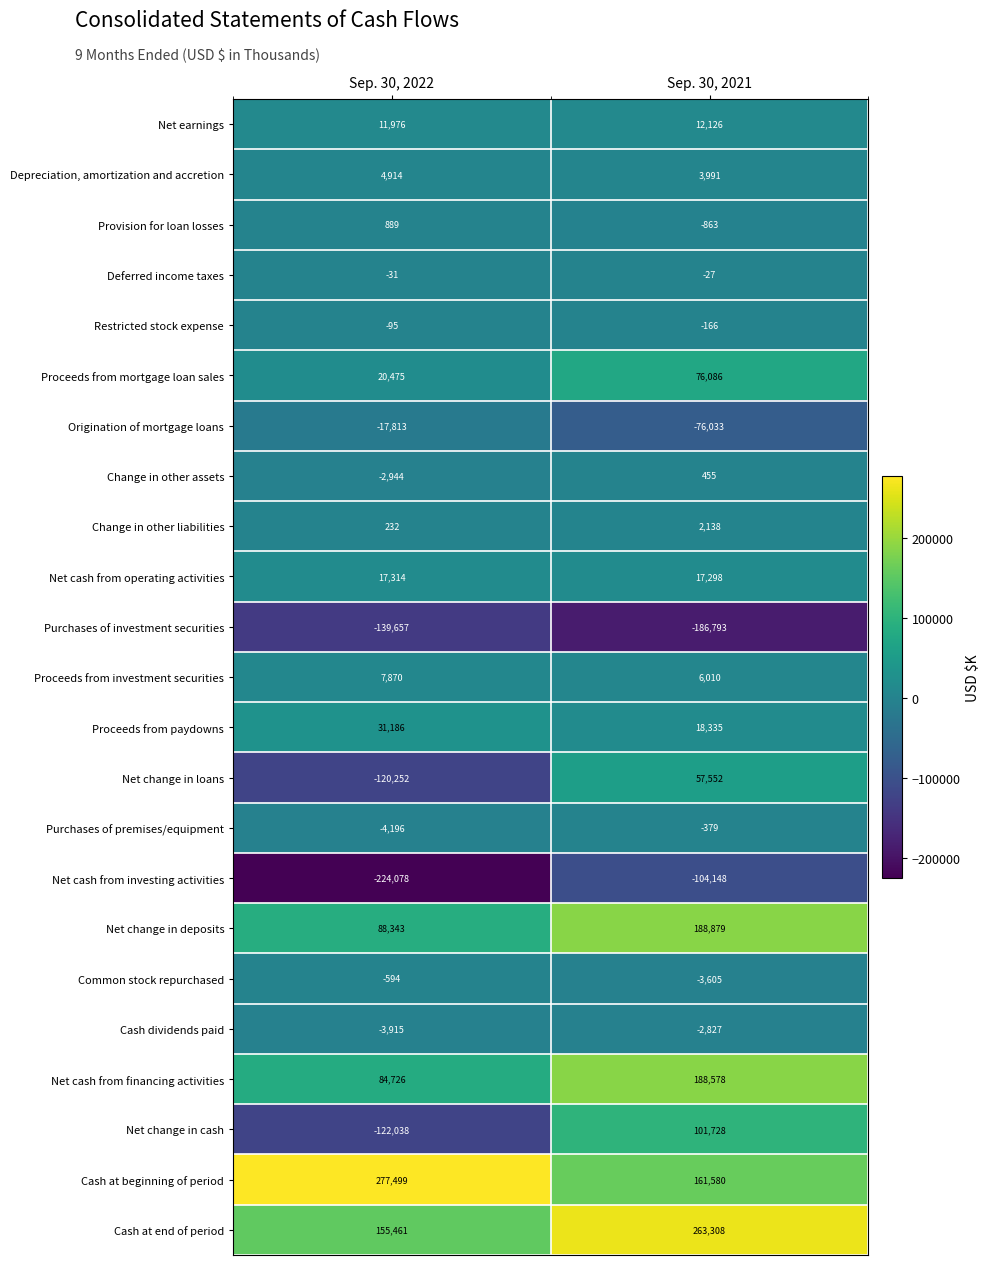

Rank the series by their maximum value, from lowest to highest.

Purchases of investment securities, Net cash from investing activities, Origination of mortgage loans, Cash dividends paid, Common stock repurchased, Purchases of premises/equipment, Restricted stock expense, Deferred income taxes, Change in other assets, Provision for loan losses, Change in other liabilities, Depreciation, amortization and accretion, Proceeds from investment securities, Net earnings, Net cash from operating activities, Proceeds from paydowns, Net change in loans, Proceeds from mortgage loan sales, Net change in cash, Net cash from financing activities, Net change in deposits, Cash at end of period, Cash at beginning of period